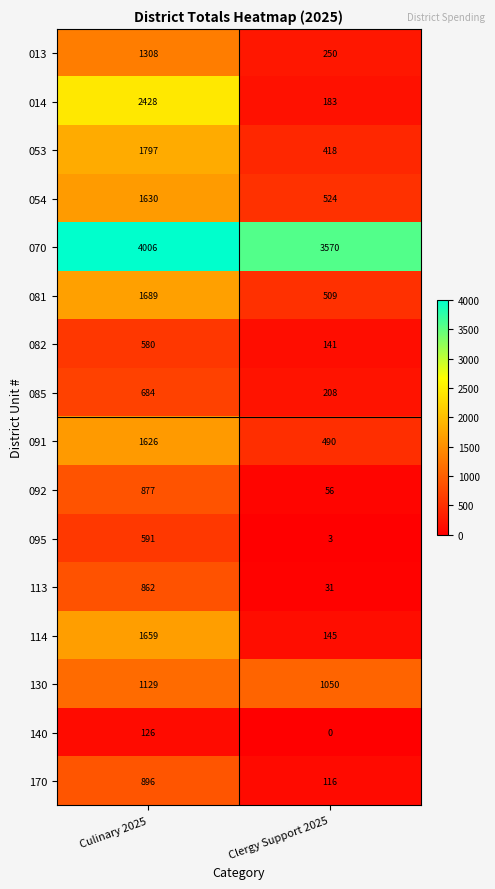

What is the greatest value displayed?

4006